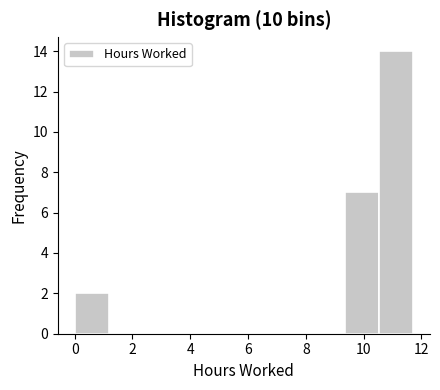

Reading left to right, list every bar in this chart as the range it spans on the x-axis followed by its height. Neither the bar edges nor the heights are printed on the chart, so give them approximately, as read against the axes.

0.0 to 1.2: 2
1.2 to 2.4: 0
2.4 to 3.6: 0
3.6 to 4.6: 0
4.6 to 5.8: 0
5.8 to 7.0: 0
7.0 to 8.2: 0
8.2 to 9.4: 0
9.4 to 10.6: 7
10.6 to 11.8: 14